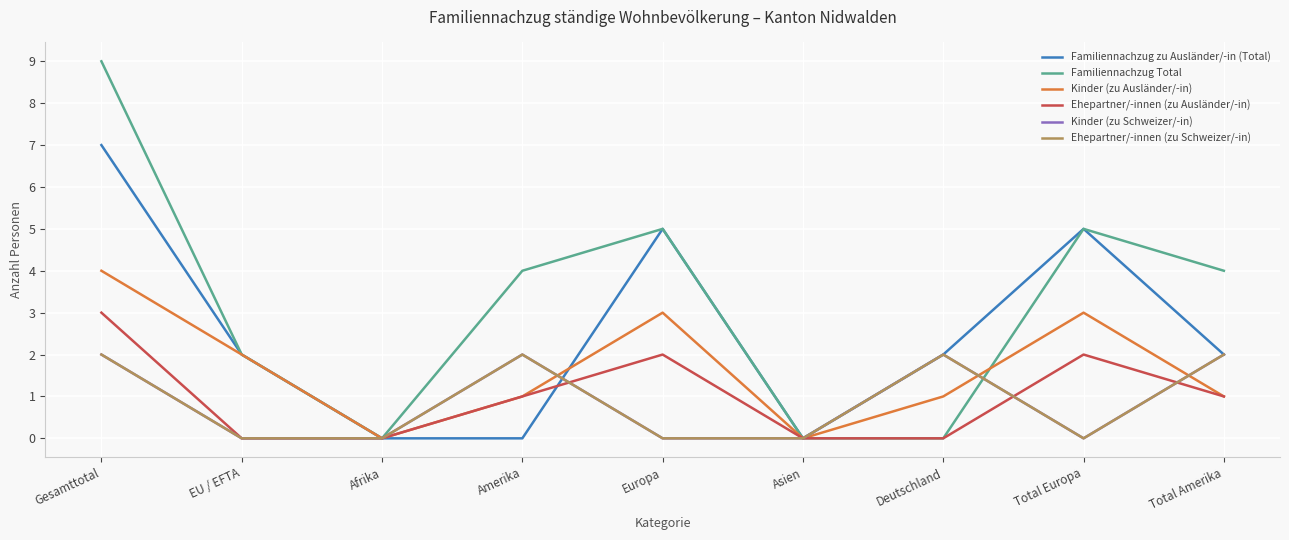

Does the chart have visible grid lines?

Yes